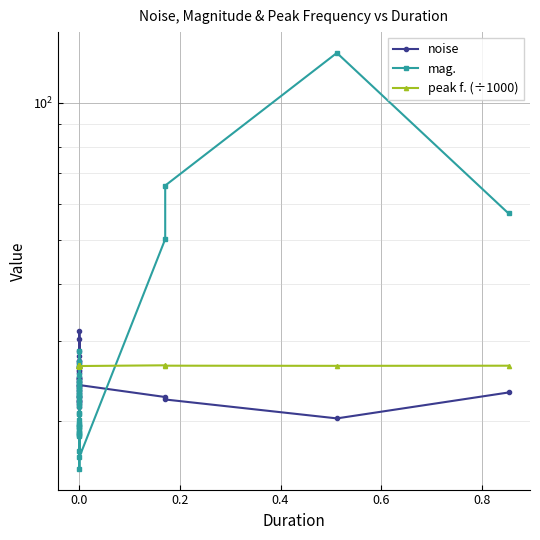

How many interior local valleys does the peak f. (÷1000) series have?

12